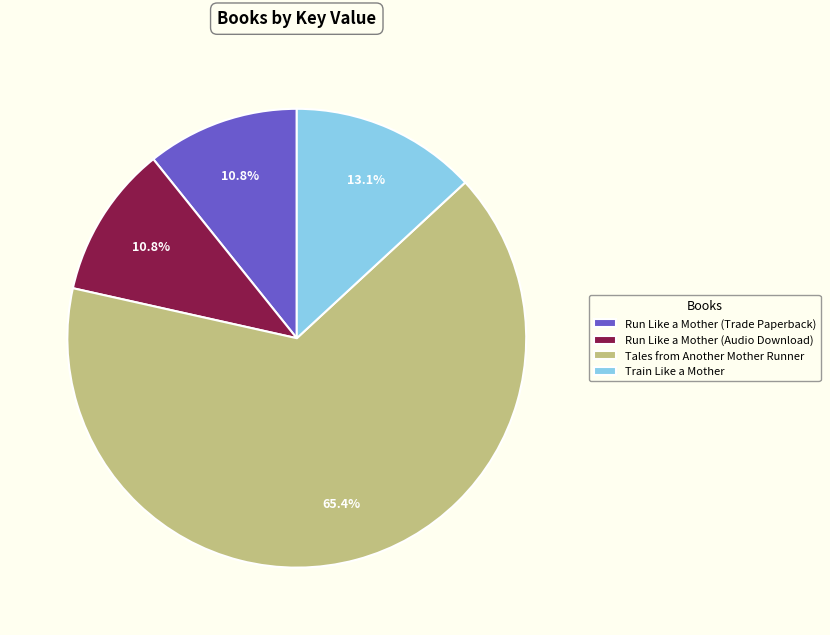

How much of the chart is everything except Run Like a Mother (Trade Paperback)?

89.2%